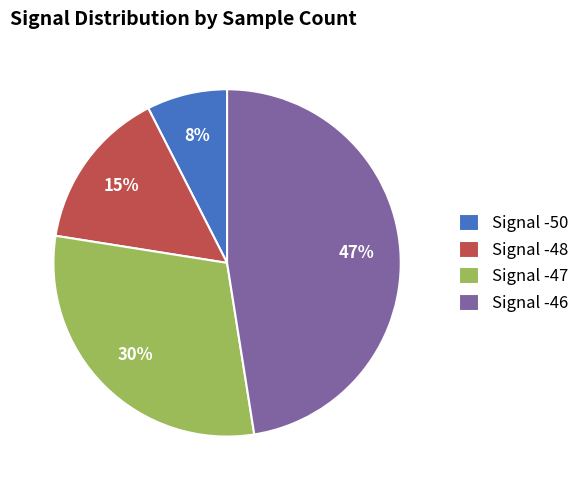

Is the sum of Signal -50 and Signal -46 greater than half?

Yes